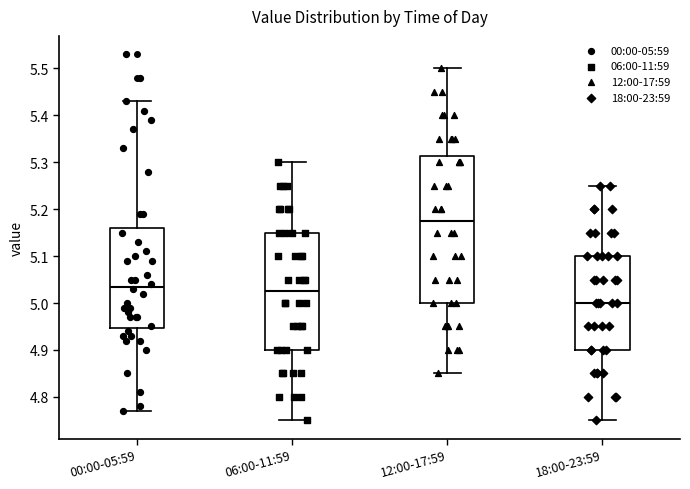

Reading left to right, transcribe this box plot: for each box, give where its median line is, the range the box spans, and where its two whiskers end, as read against the y-axis. The values are not printed on the chart, so give them approximately, as read against the axis.

00:00-05:59: median 5.04, box 4.95 to 5.16, whiskers 4.77 to 5.43
06:00-11:59: median 5.03, box 4.90 to 5.15, whiskers 4.75 to 5.30
12:00-17:59: median 5.18, box 5.00 to 5.31, whiskers 4.85 to 5.50
18:00-23:59: median 5.00, box 4.90 to 5.10, whiskers 4.75 to 5.25